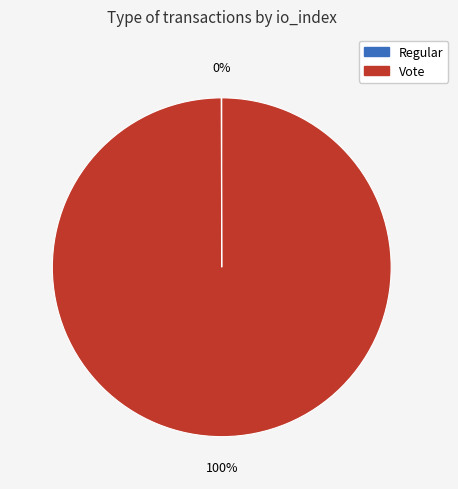

Which slice is the largest?

Vote